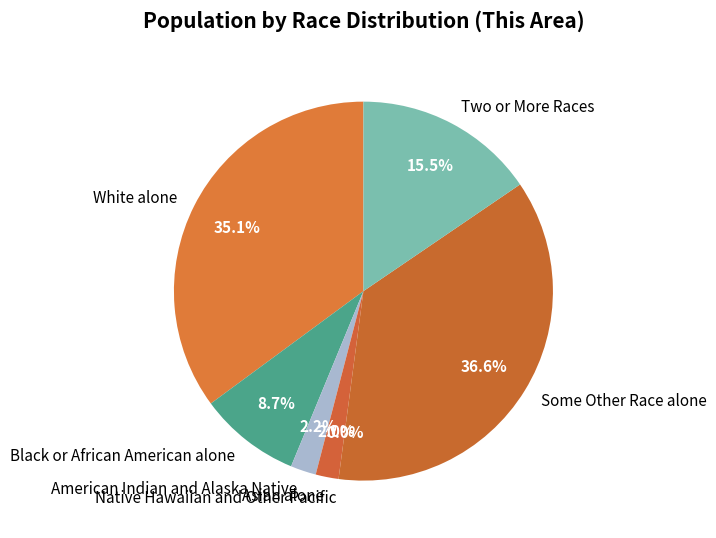

Does Asian alone account for over 50% of the chart?

No